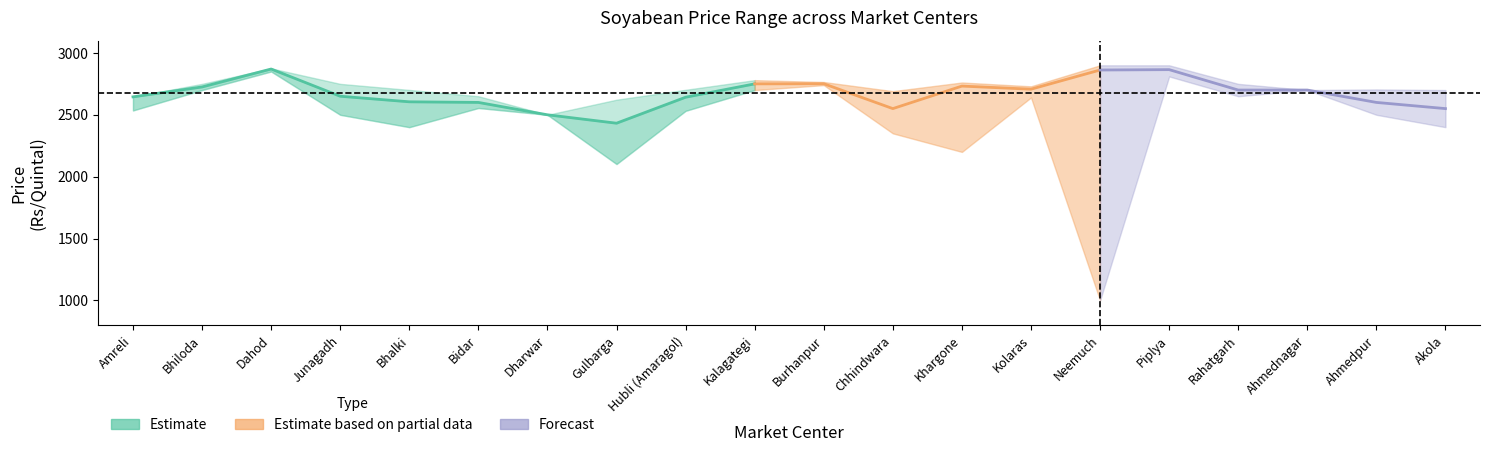

At which label does Modal Price first exceed 2700?

Bhiloda